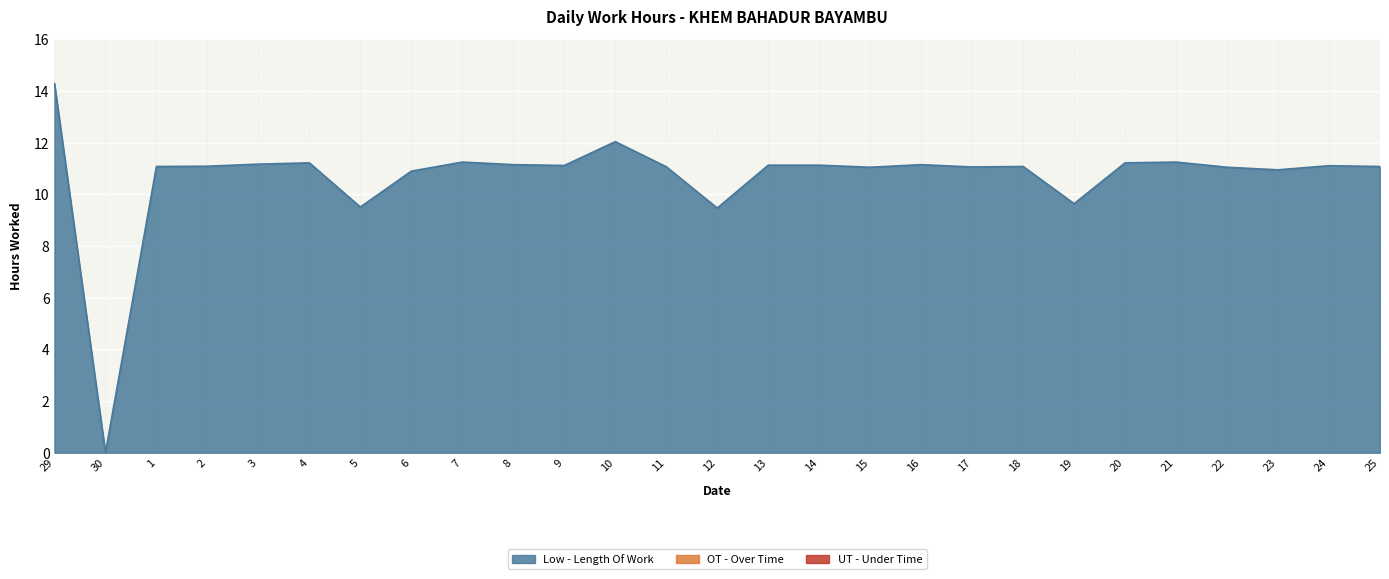

How many values exceed 11?

21